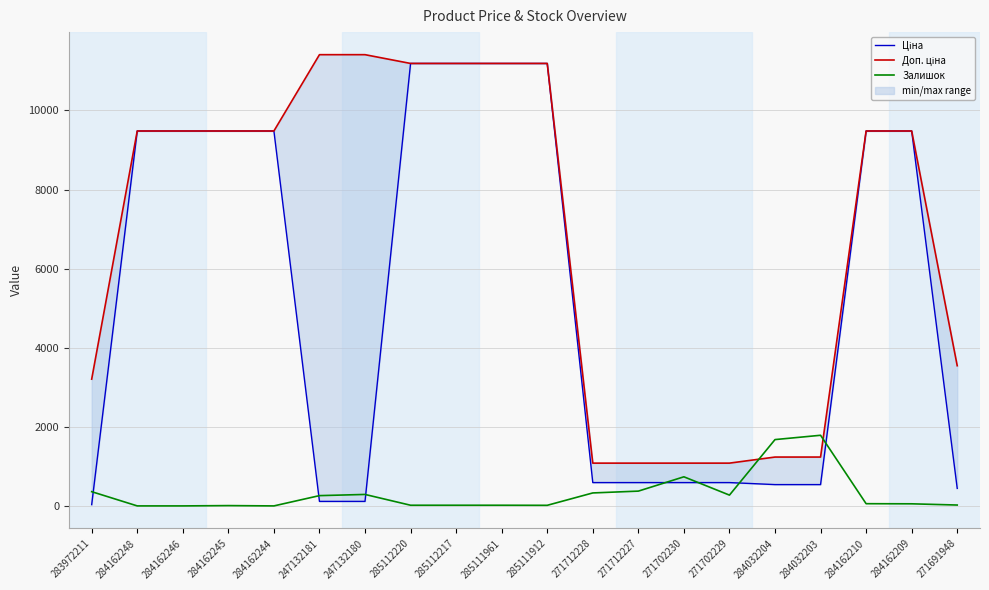

Which series has the largest total across all categories?

Доп. ціна